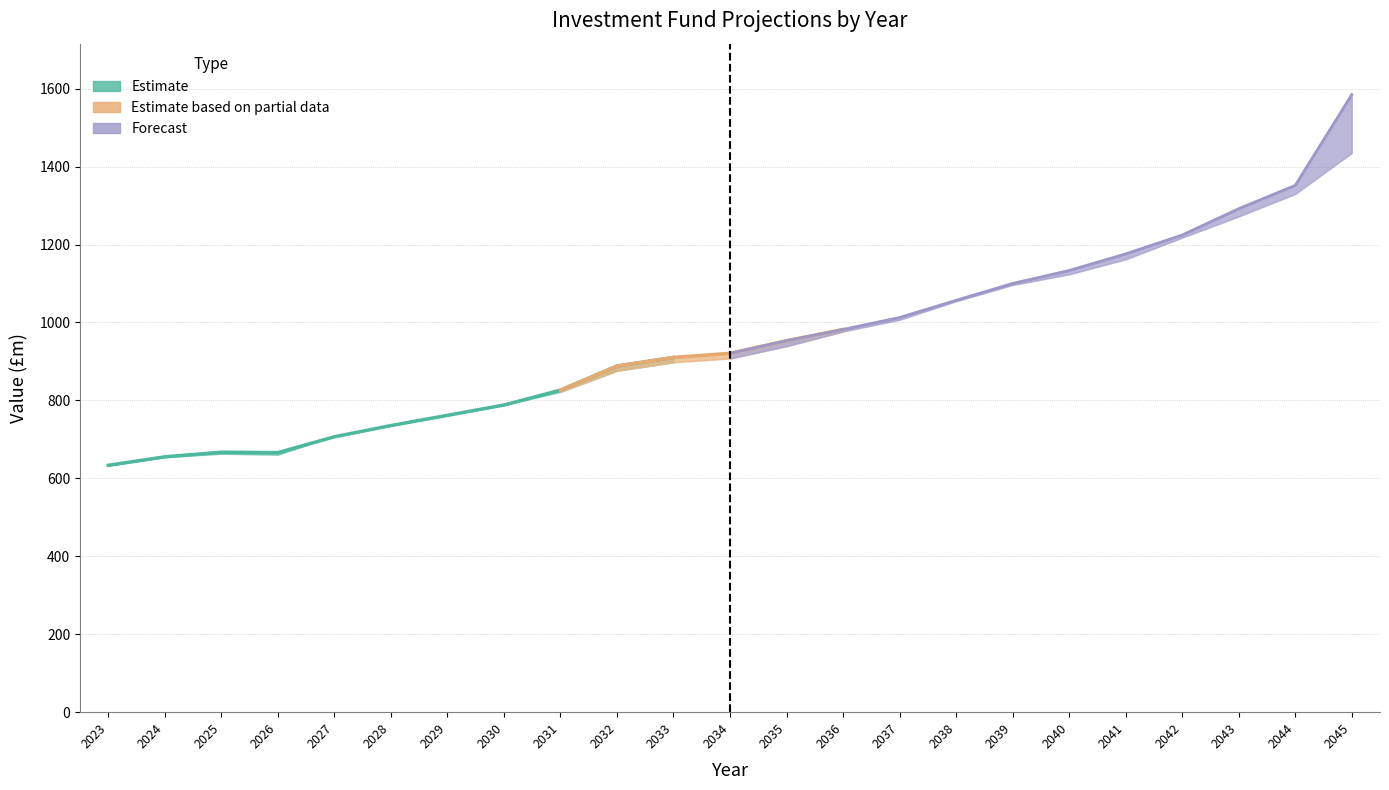

Is this an area chart (filled region under the line)?

No